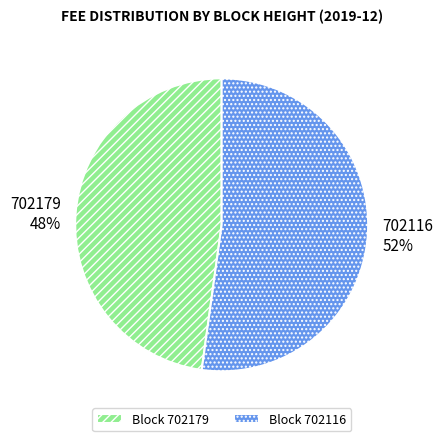

Does any single category account for the majority?

Yes